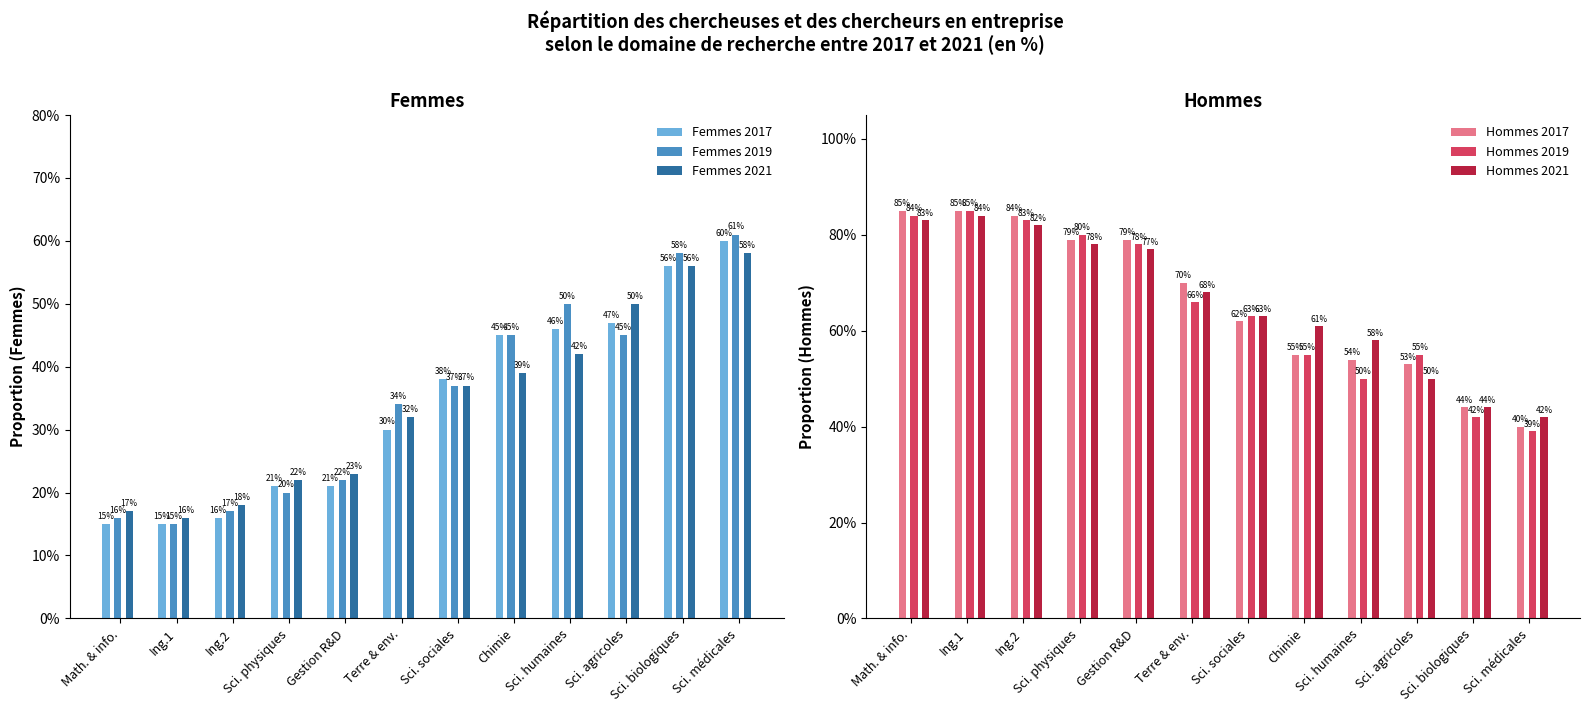

Rank the categories by Hommes 2021 value from highest to lowest.

Ing.1, Math. & info., Ing.2, Sci. physiques, Gestion R&D, Terre & env., Sci. sociales, Chimie, Sci. humaines, Sci. agricoles, Sci. biologiques, Sci. médicales